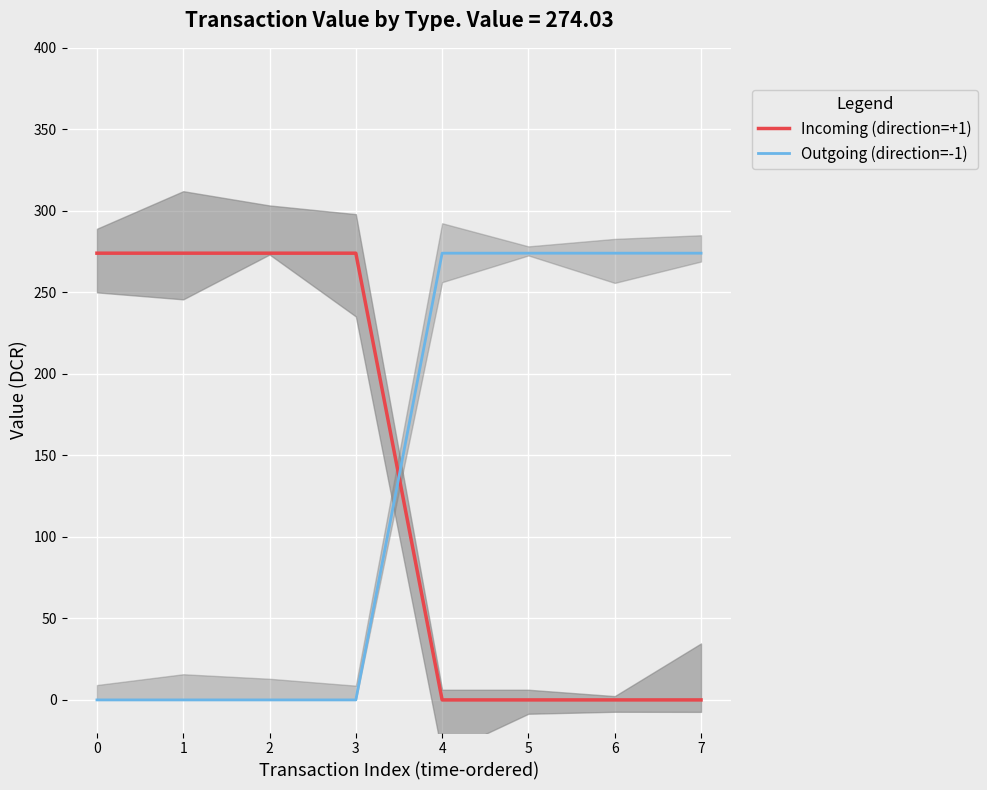

What is the average value of the Incoming (direction=+1) series?

137.0